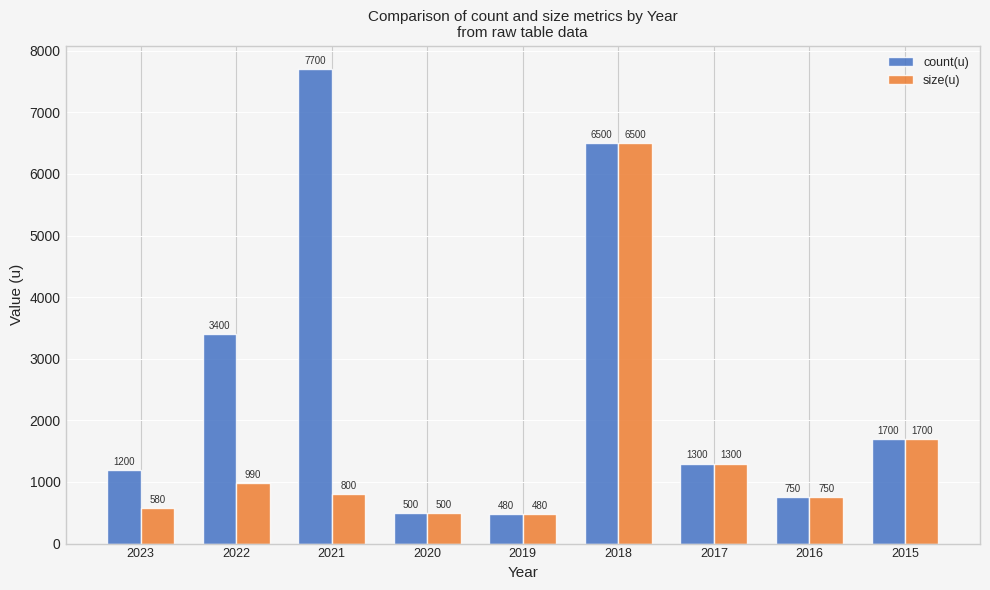

How many categories are shown in the chart?

9